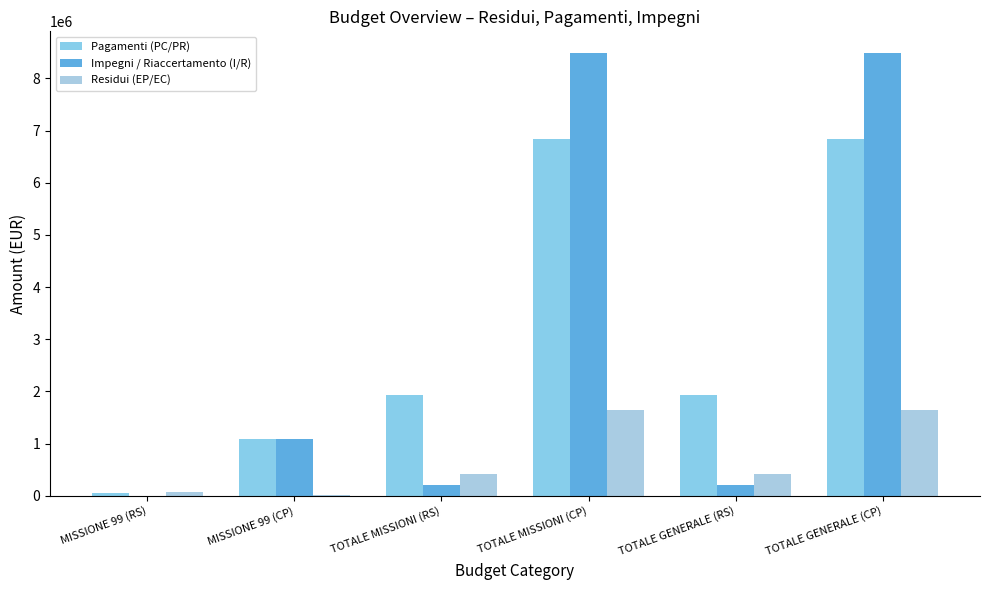

What is the total value across all series at MISSIONE 99 (RS)?

111306.1